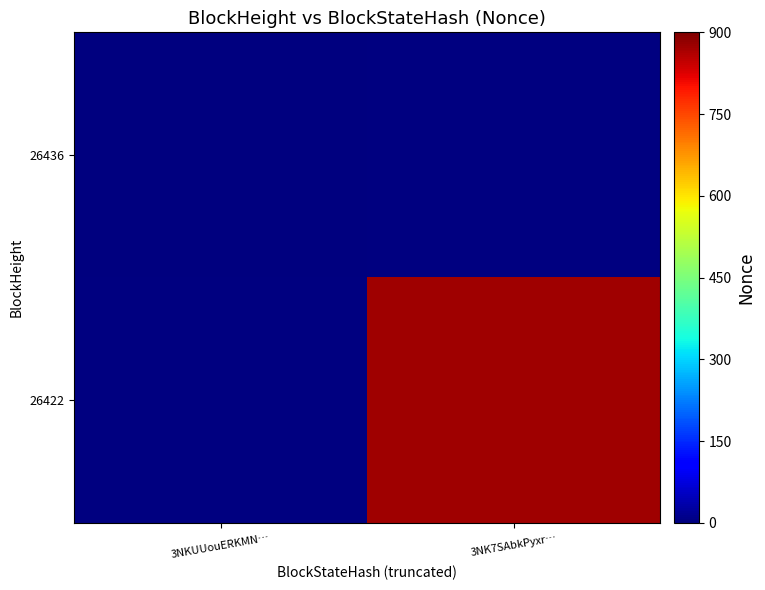

At which category does the chart reach its minimum across all series?

3NKUUouERKMN…